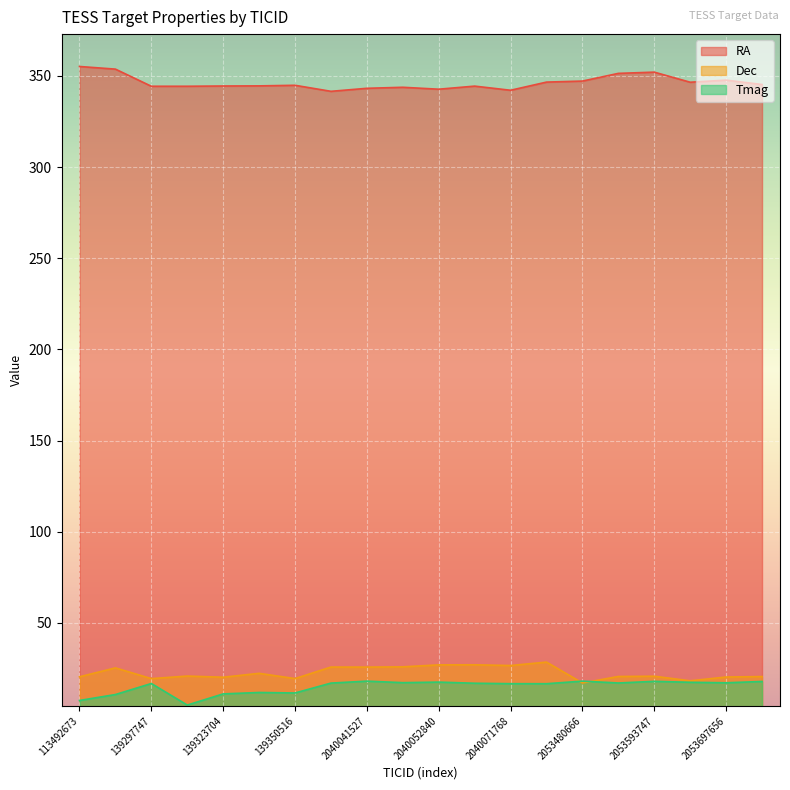

Which series has the widest spread of values?

RA